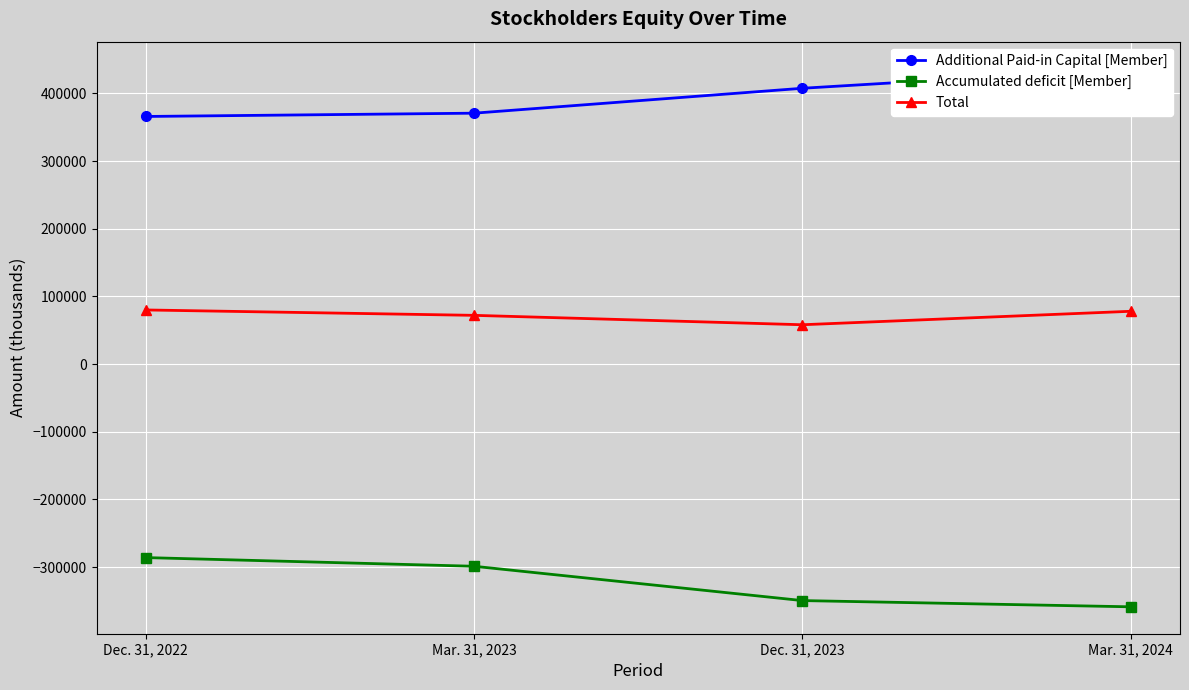

Is the value of Accumulated deficit [Member] at Dec. 31, 2023 greater than the value of Total at Dec. 31, 2023?

No